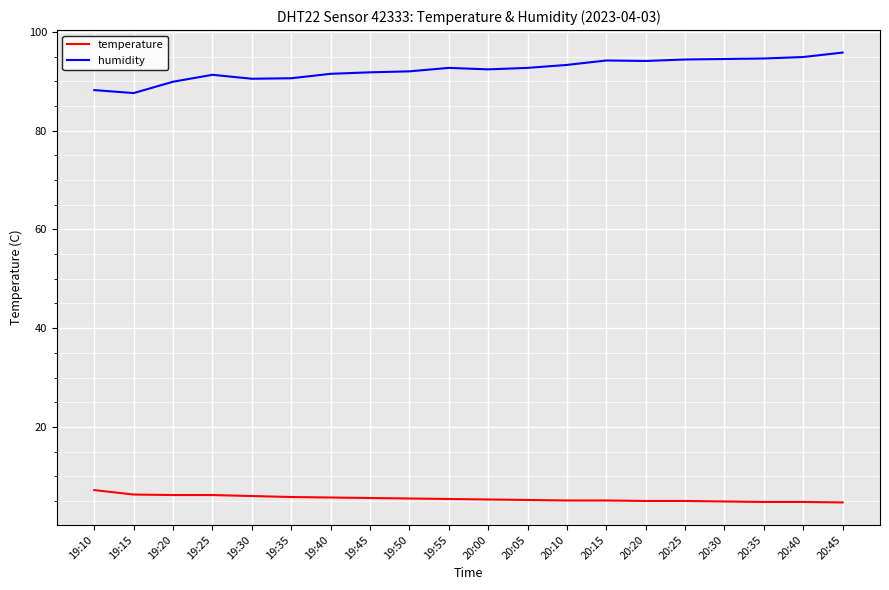

Which series has the largest total across all categories?

humidity